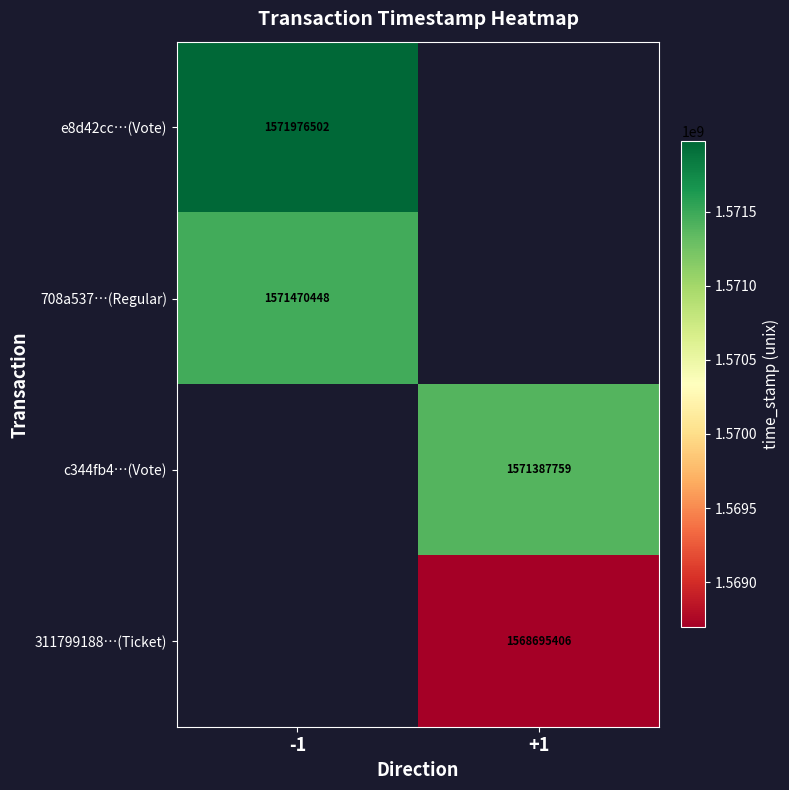

The 708a537…(Regular) series shows 2809727250 at -1. True or false?

False